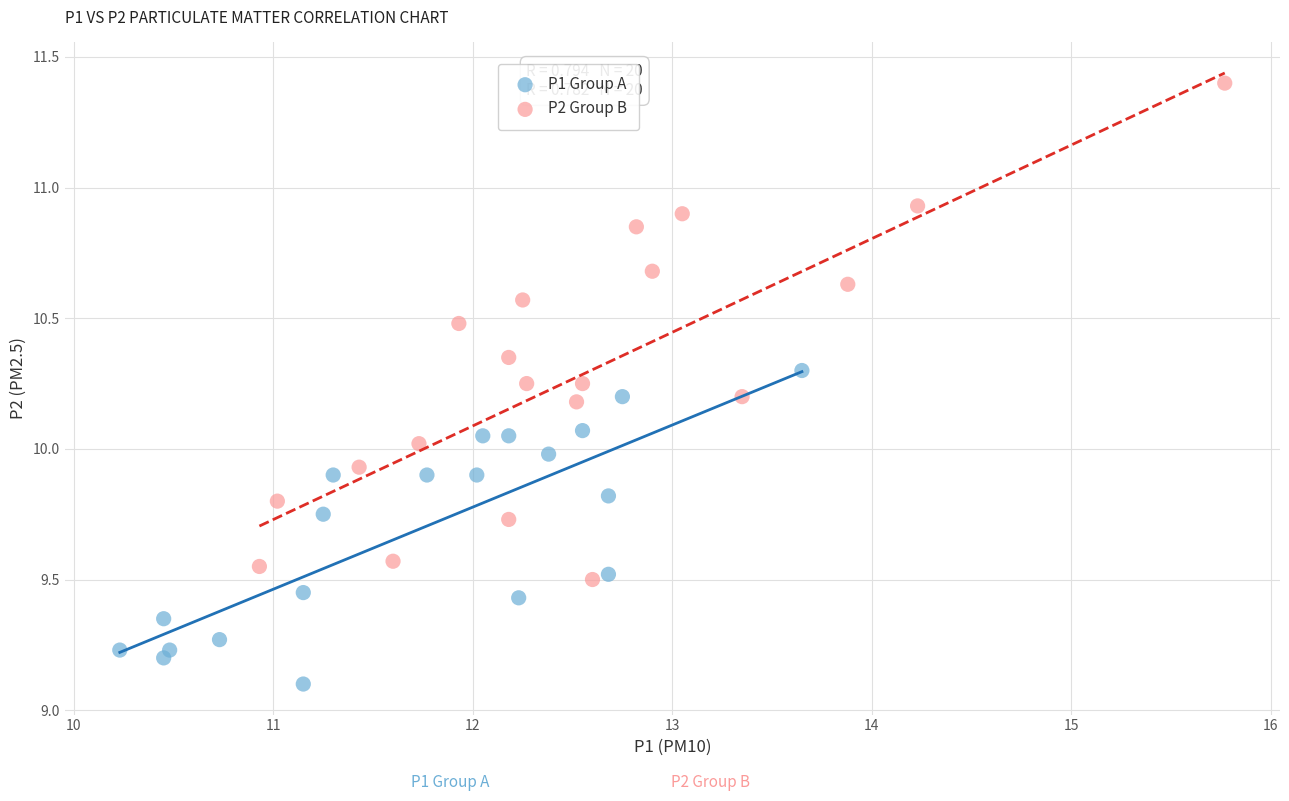

Which series contains the highest Y value?

P2 Group B